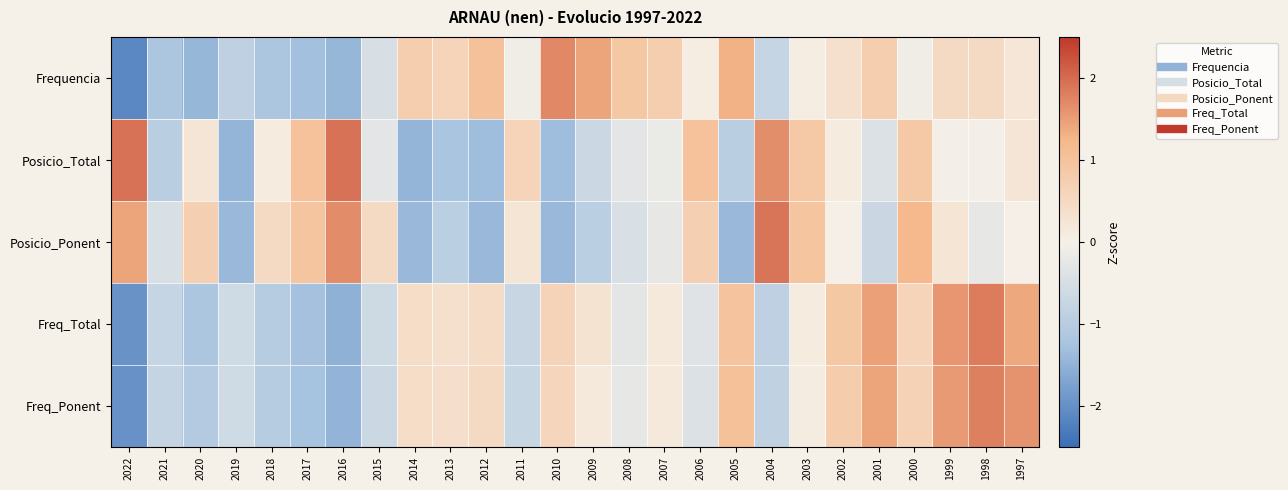

Rank the series by their average value, from lowest to highest.

Posicio_Ponent, Frequencia, Posicio_Total, Freq_Total, Freq_Ponent